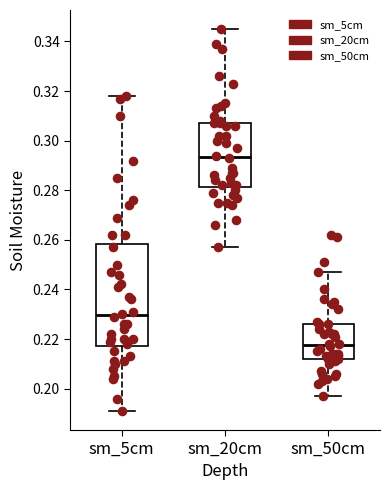

Which box's median line is the highest?

sm_20cm